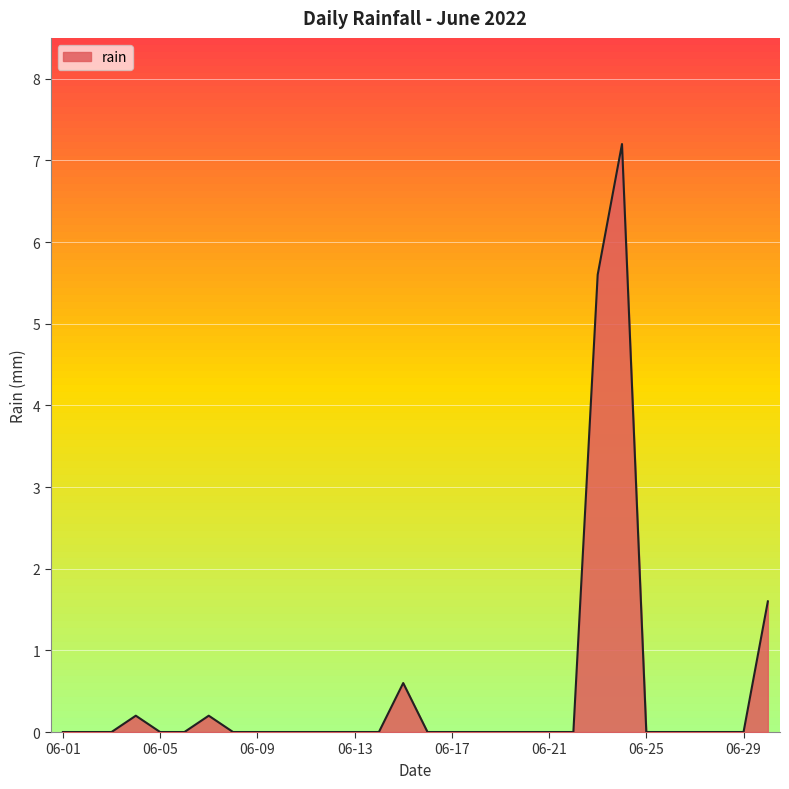

Reading left to right, extract all data points from this chart.

0.0	0.0	0.0	0.2	0.0	0.0	0.2	0.0	0.0	0.0	0.0	0.0	0.0	0.0	0.6	0.0	0.0	0.0	0.0	0.0	0.0	0.0	5.6	7.2	0.0	0.0	0.0	0.0	0.0	1.6